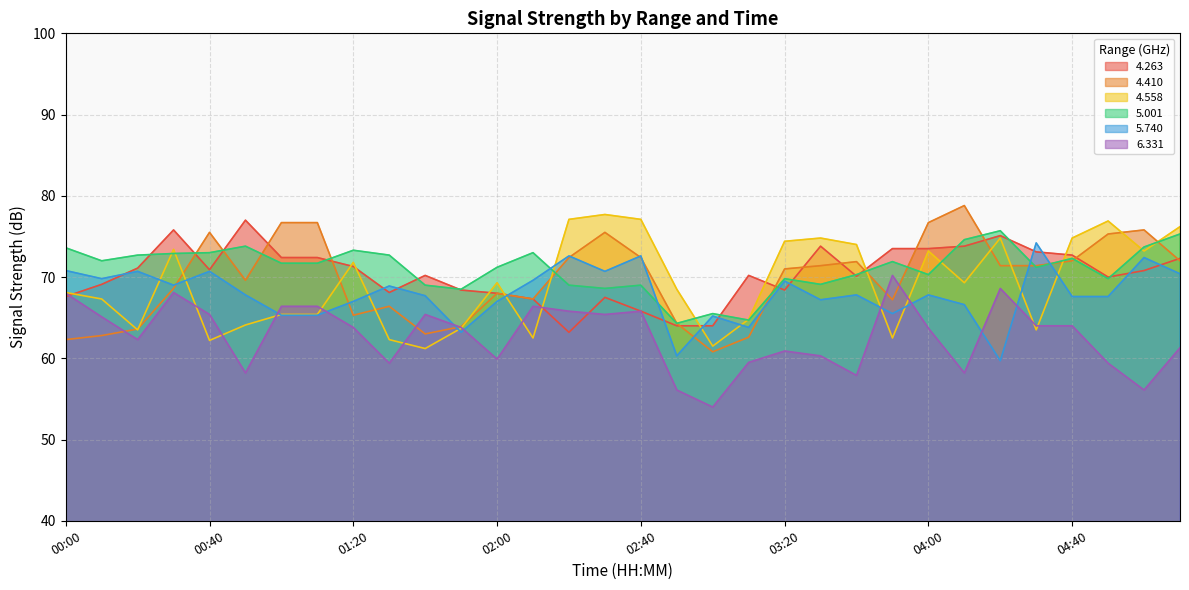

At which label is   4.263 closest to 70?

04:50